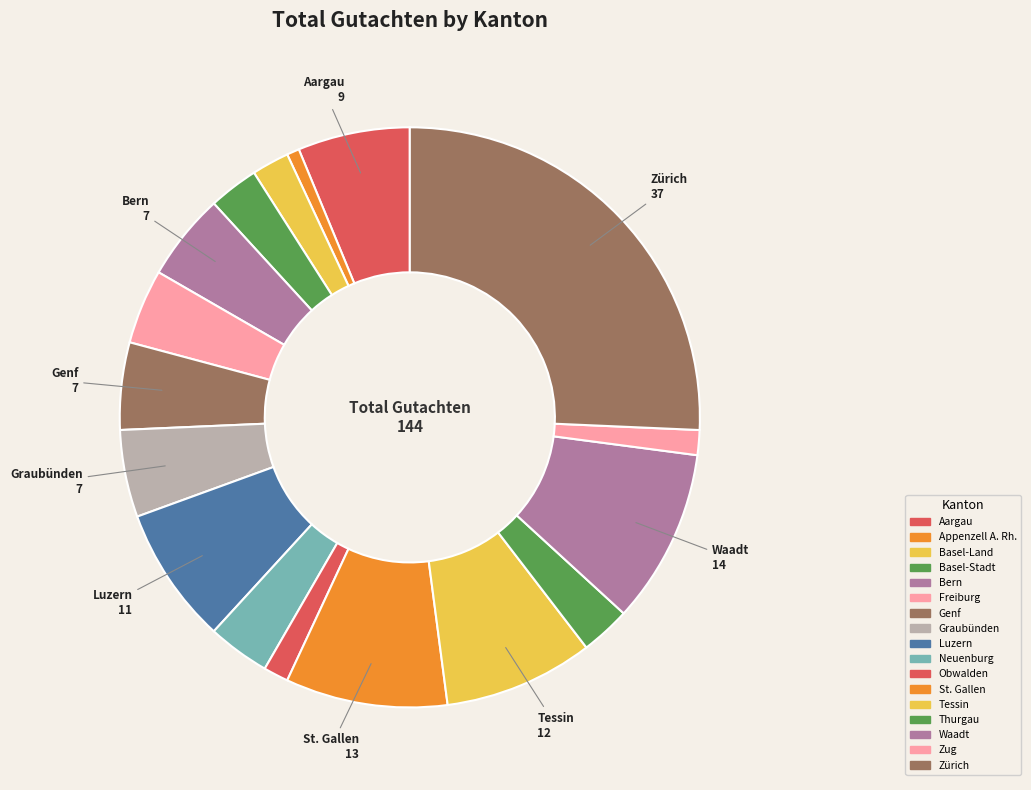

Count the number of slices in the pie.

17